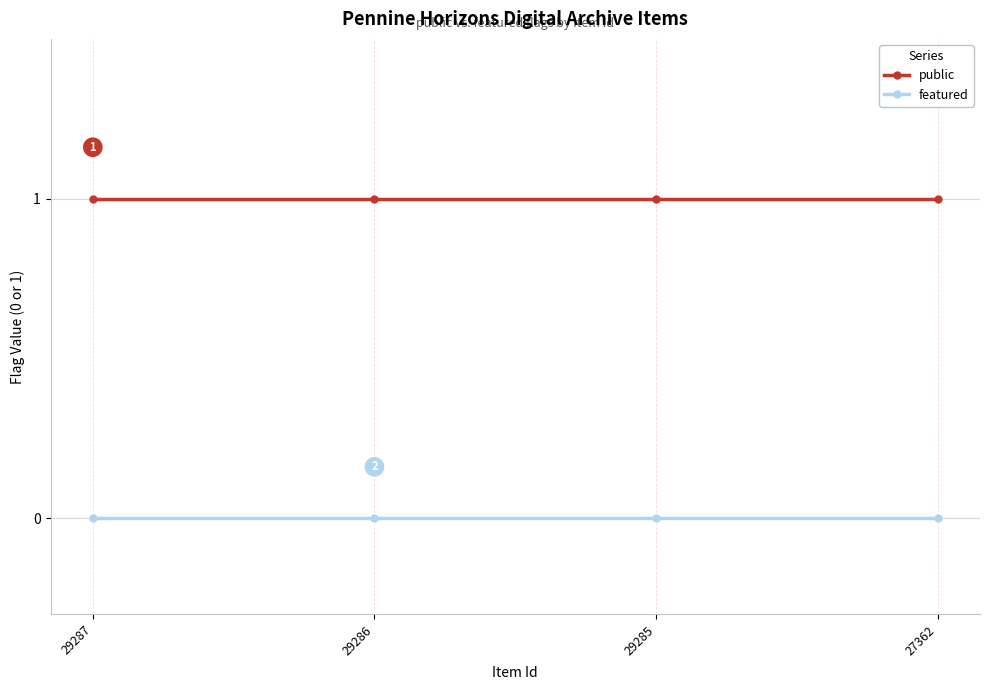

True or false: public and featured intersect in this chart.

False